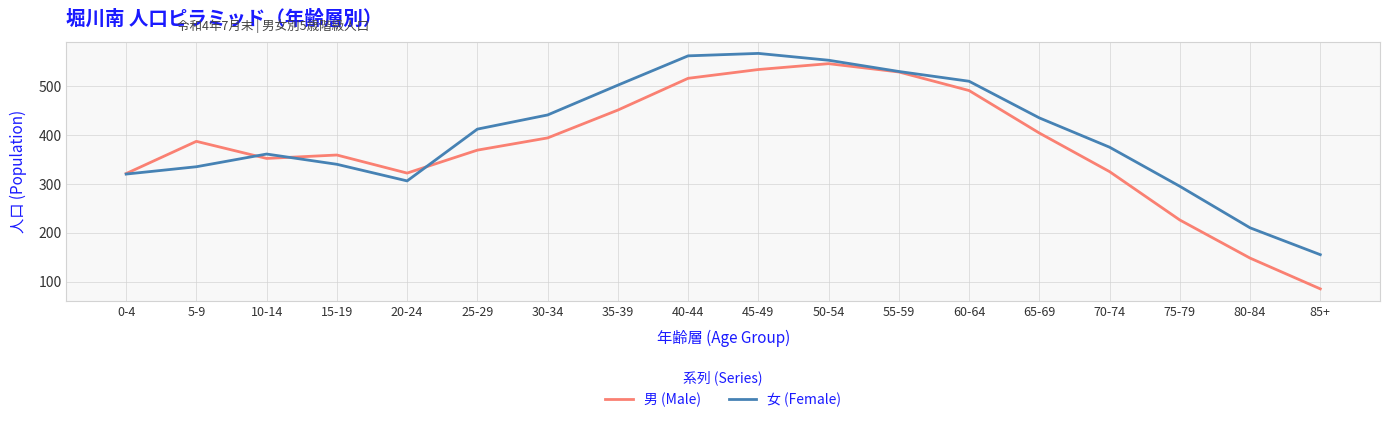

Which category has the lowest value across all series?

85+